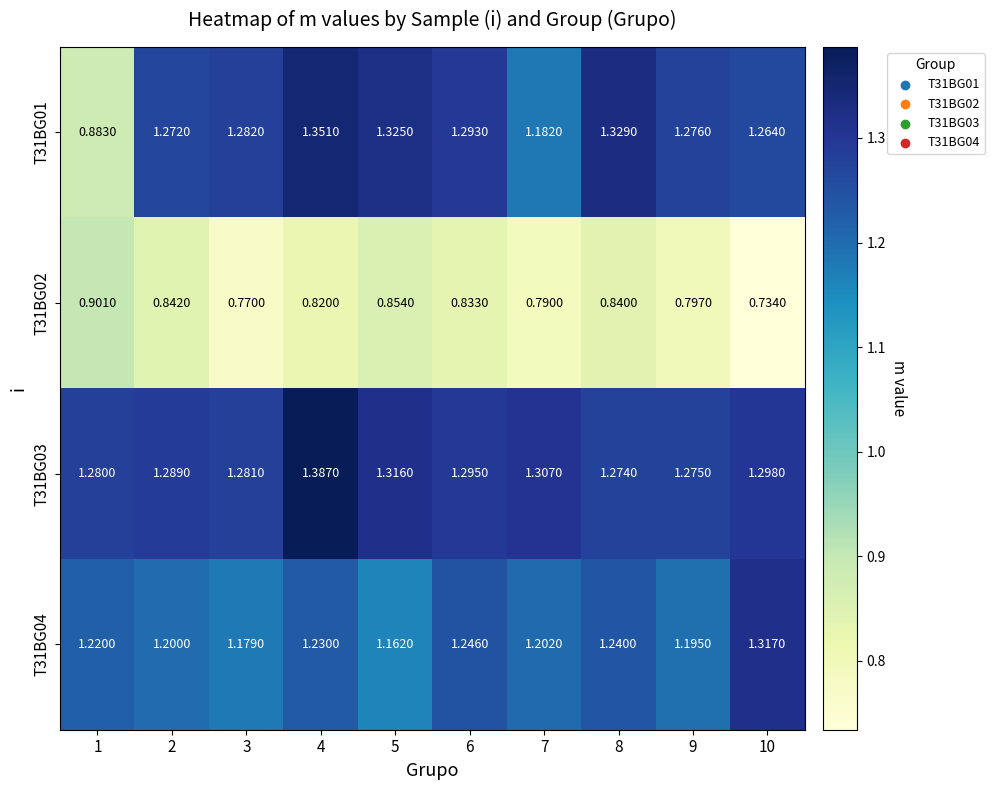

Is the value of T31BG04 at 3 greater than the value of T31BG02 at 2?

Yes